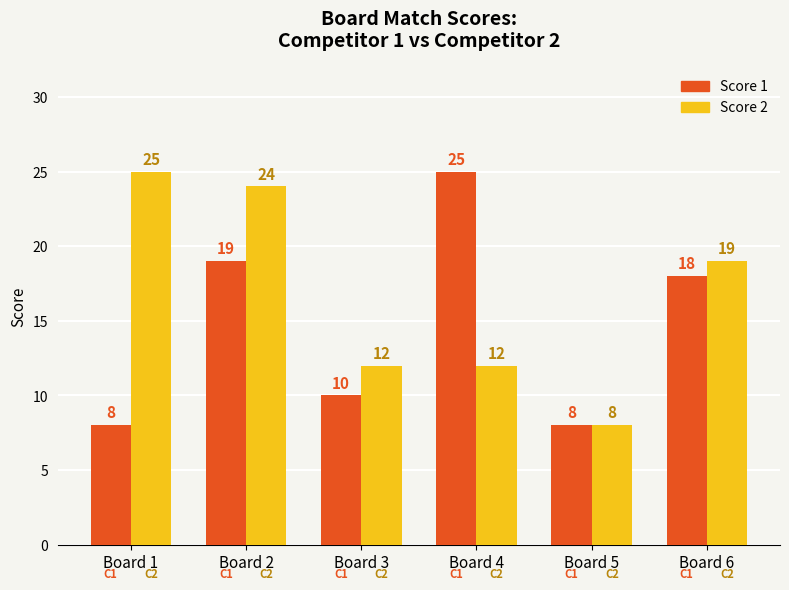

What is the greatest value displayed?

25